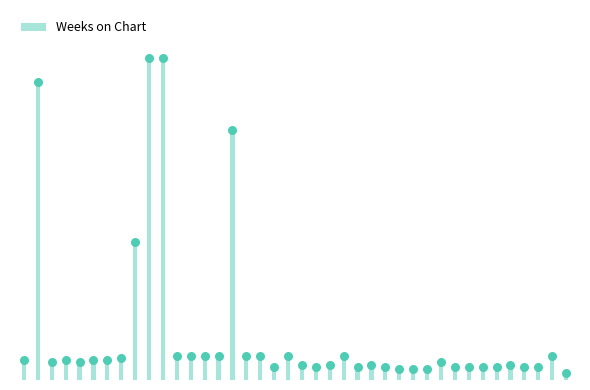

Between 24 and 38, which is larger?

38